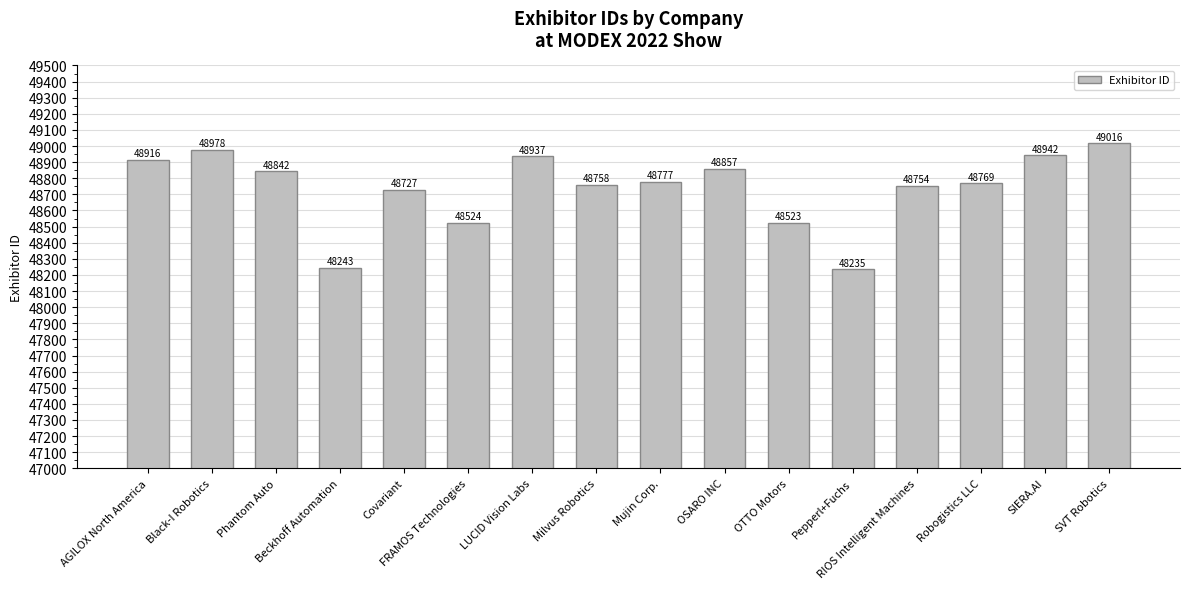

Reading left to right, transcribe all the data shown in this chart.

AGILOX North America=48916	Black-I Robotics=48978	Phantom Auto=48842	Beckhoff Automation=48243	Covariant=48727	FRAMOS Technologies=48524	LUCID Vision Labs=48937	Milvus Robotics=48758	Mujin Corp.=48777	OSARO INC=48857	OTTO Motors=48523	Pepperl+Fuchs=48235	RIOS Intelligent Machines=48754	Robogistics LLC=48769	SIERA.AI=48942	SVT Robotics=49016